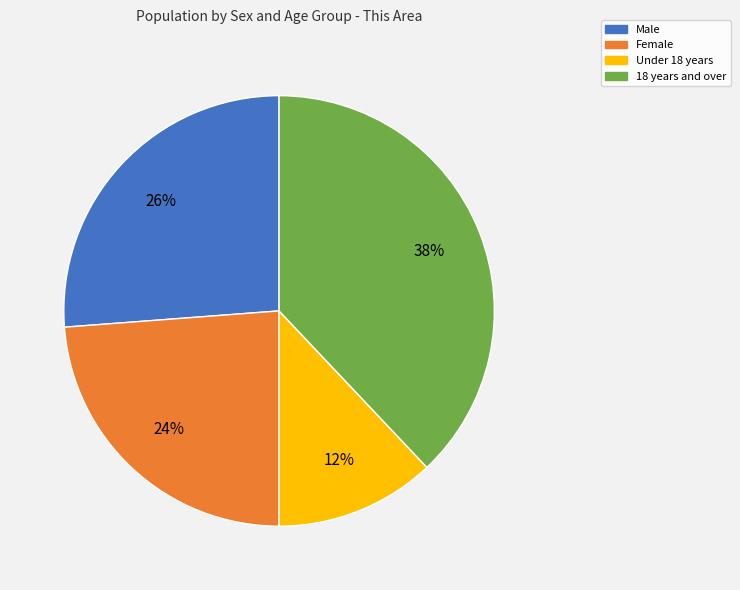

Is Under 18 years the majority of the pie?

No